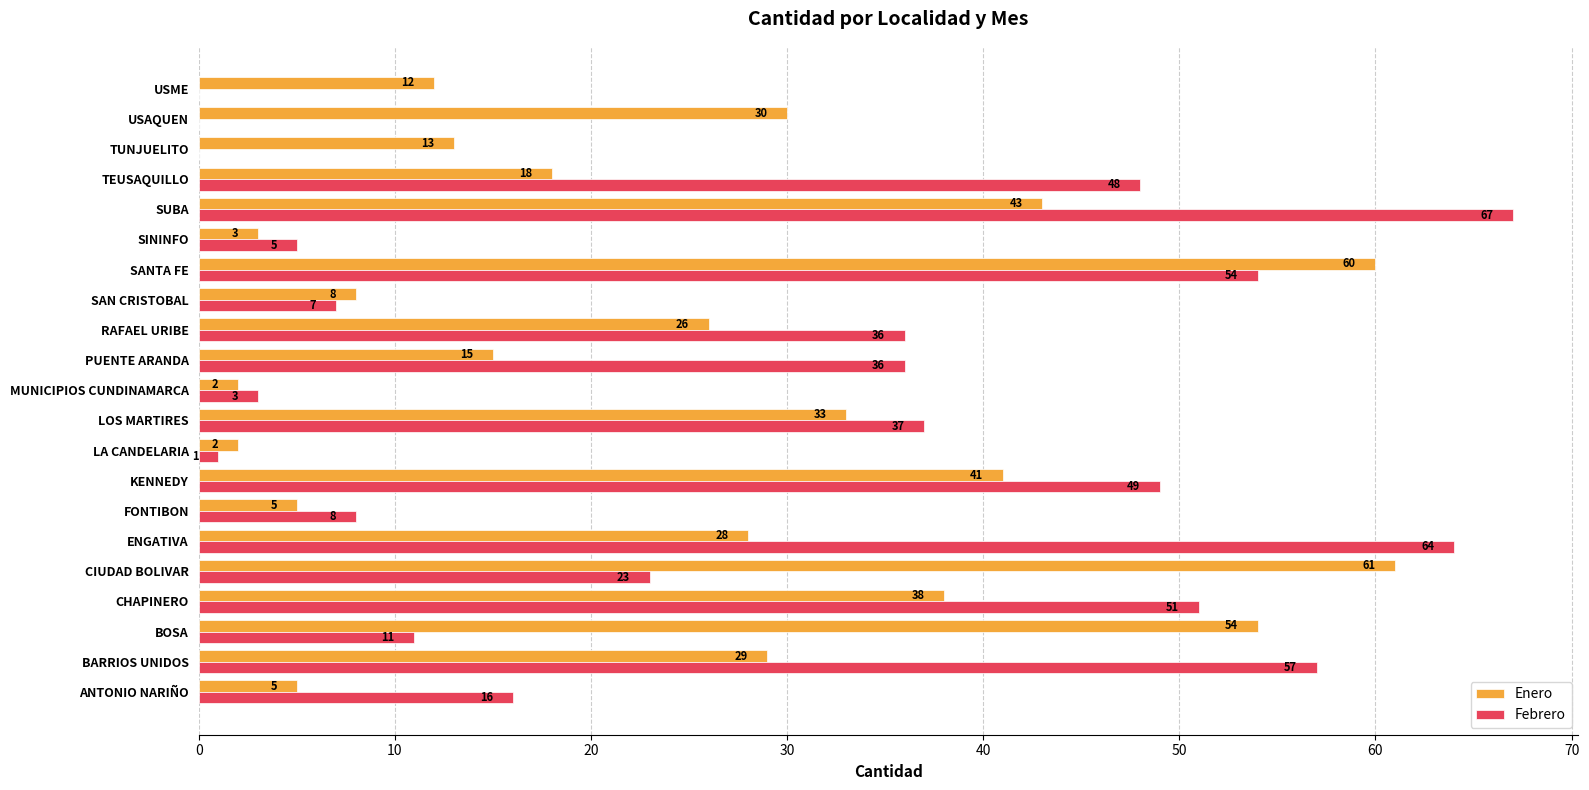

Between RAFAEL URIBE and SUBA, which series saw the biggest shift?

Febrero